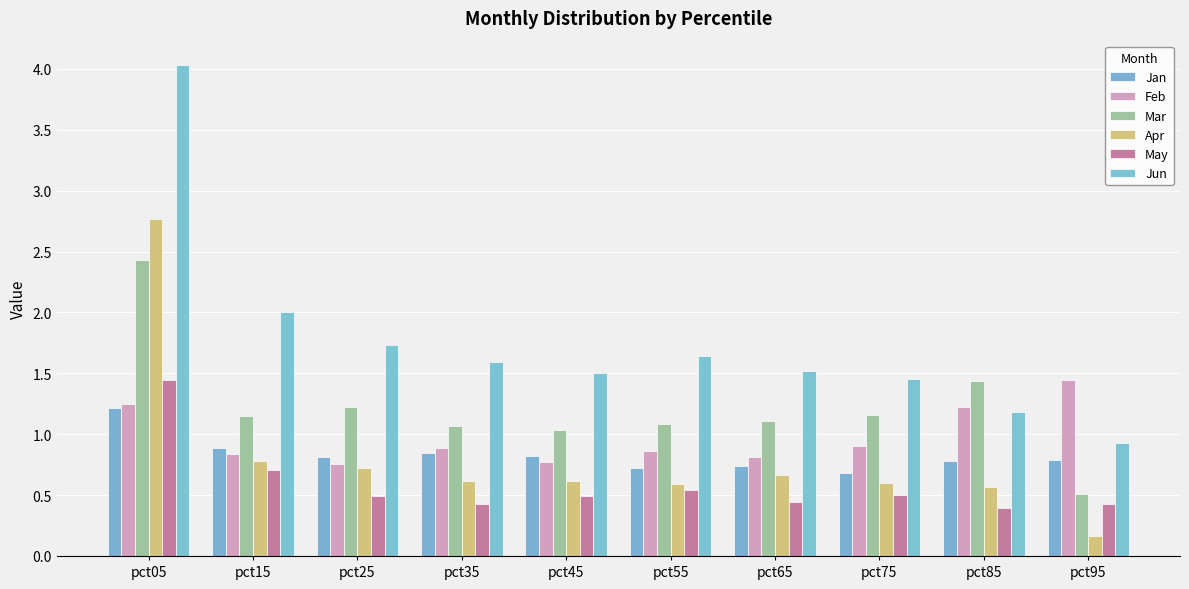

Is it true that Jun equals 1.6 at pct35?

True